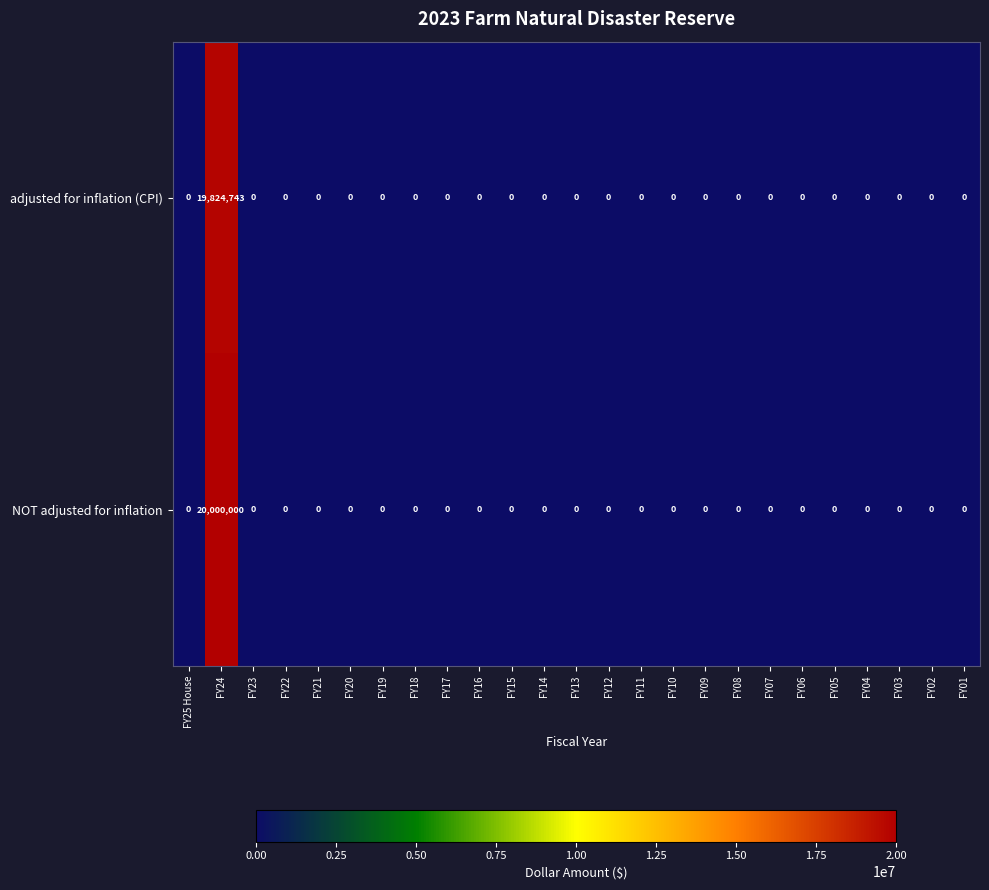

List the series in order of their peak value, lowest first.

adjusted for inflation (CPI), NOT adjusted for inflation